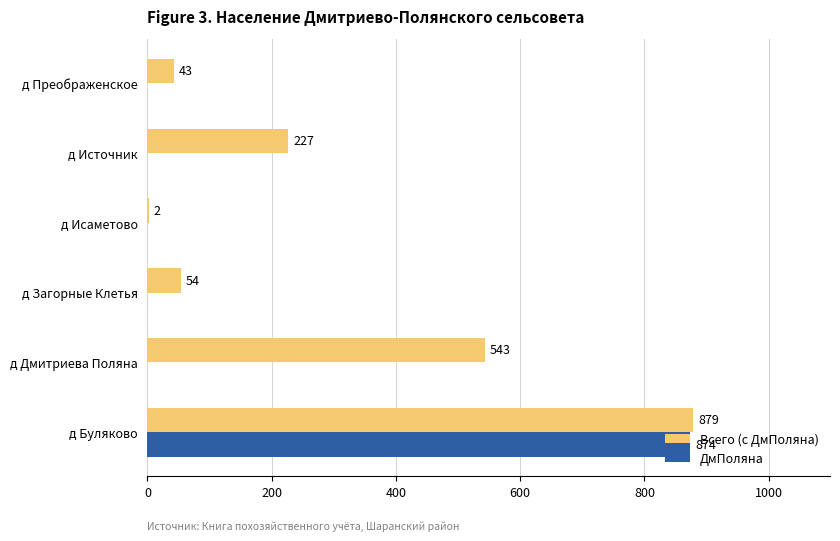

What are all the series names shown in the legend?

Всего (с ДмПоляна), ДмПоляна